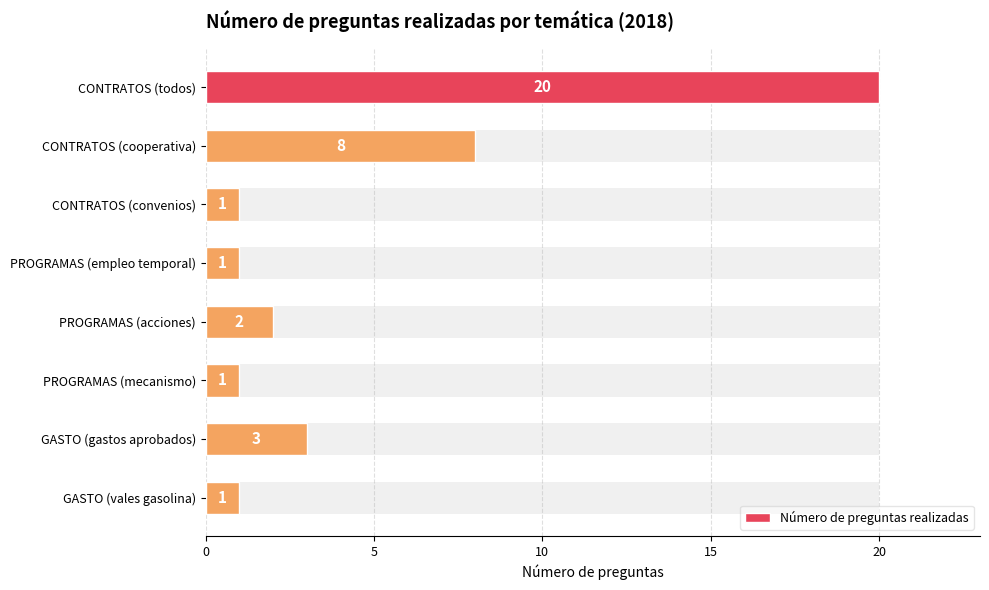

How many values exceed 2?

3